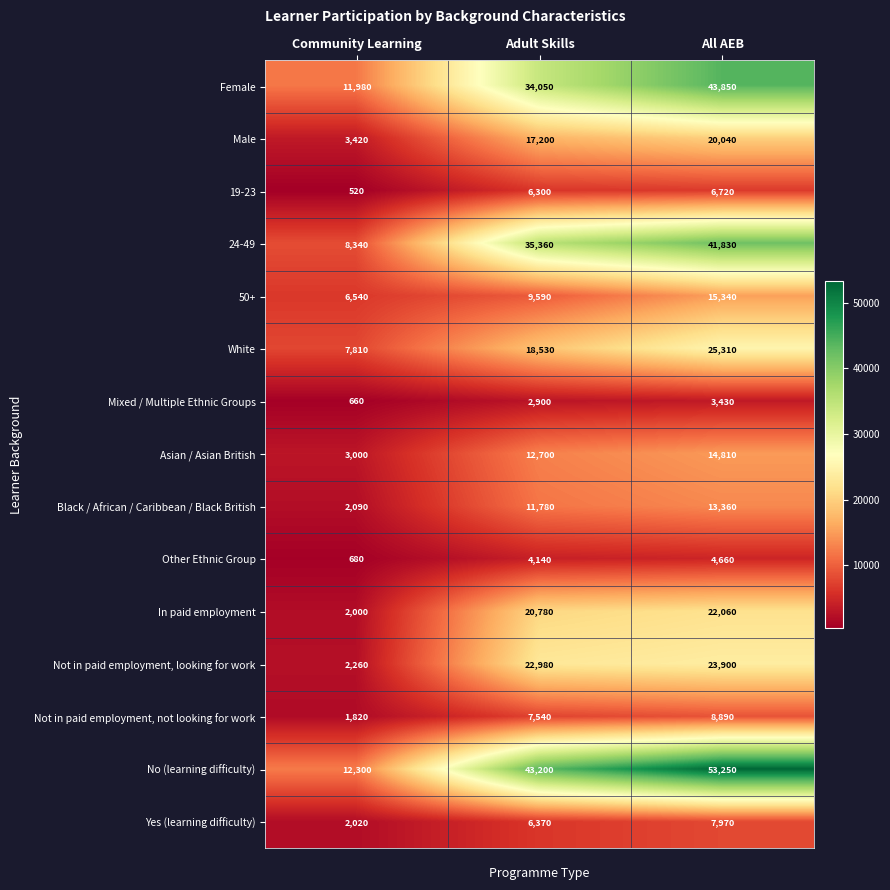

Rank the series by their maximum value, from highest to lowest.

No (learning difficulty), Female, 24-49, White, Not in paid employment, looking for work, In paid employment, Male, 50+, Asian / Asian British, Black / African / Caribbean / Black British, Not in paid employment, not looking for work, Yes (learning difficulty), 19-23, Other Ethnic Group, Mixed / Multiple Ethnic Groups